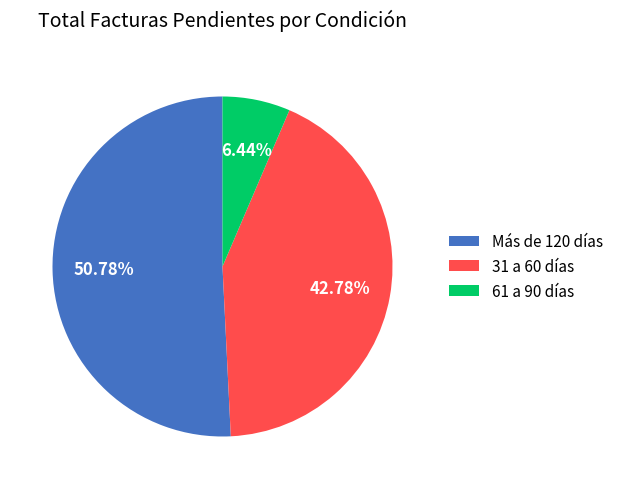

How many segments does this pie chart have?

3